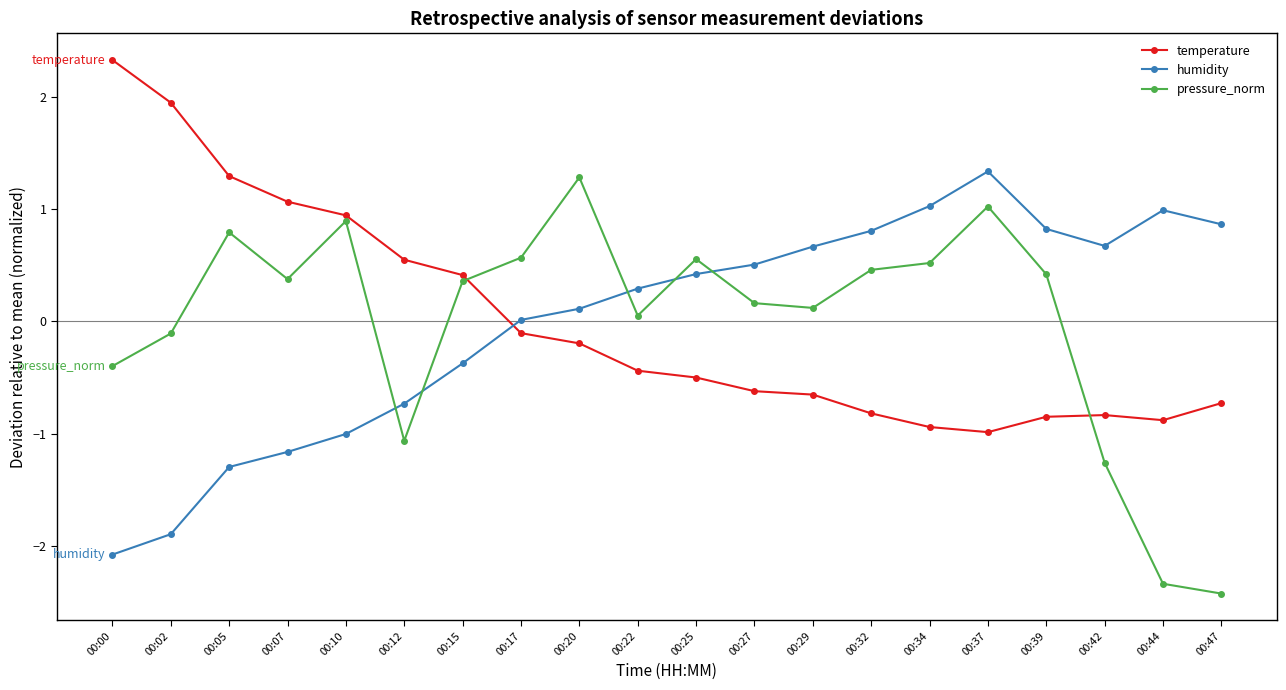

Is it true that pressure_norm equals 1.7 at 00:37?

False